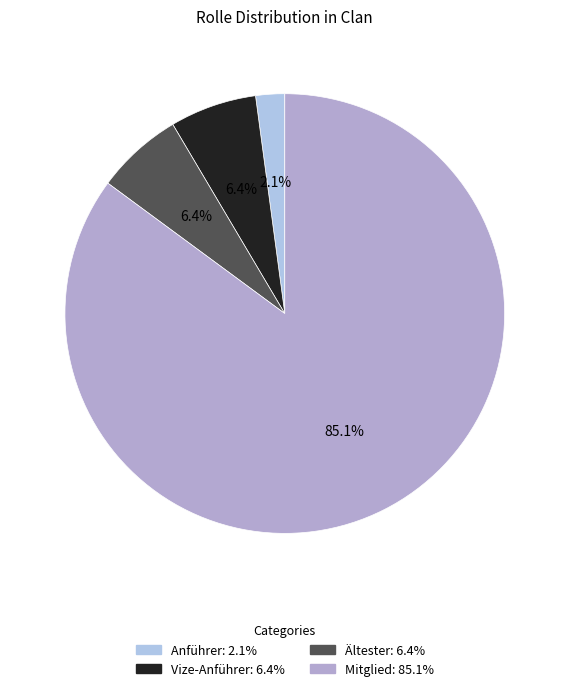

To the nearest percent, what portion does Ältester represent?

6%